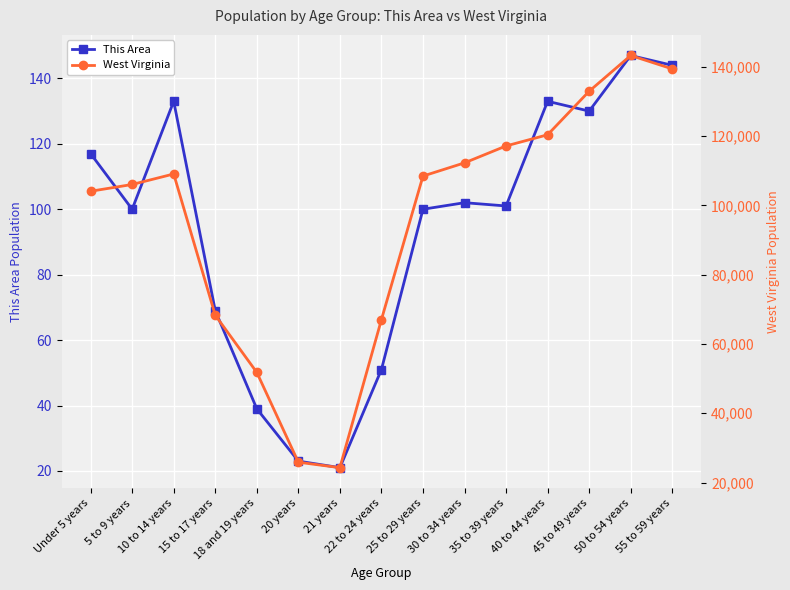

What is the difference between the West Virginia values at 10 to 14 years and 21 years?

84740